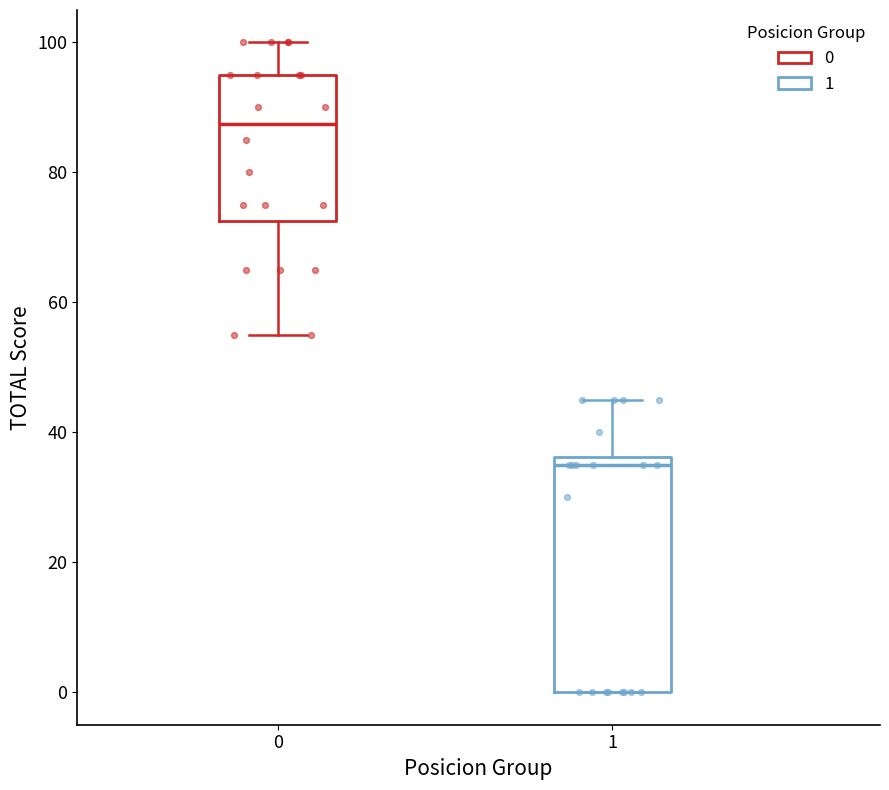

Where is the upper edge of the box at x = 0 on the y-axis? The values are not printed on the chart, so give them approximately, as read against the axis.

96